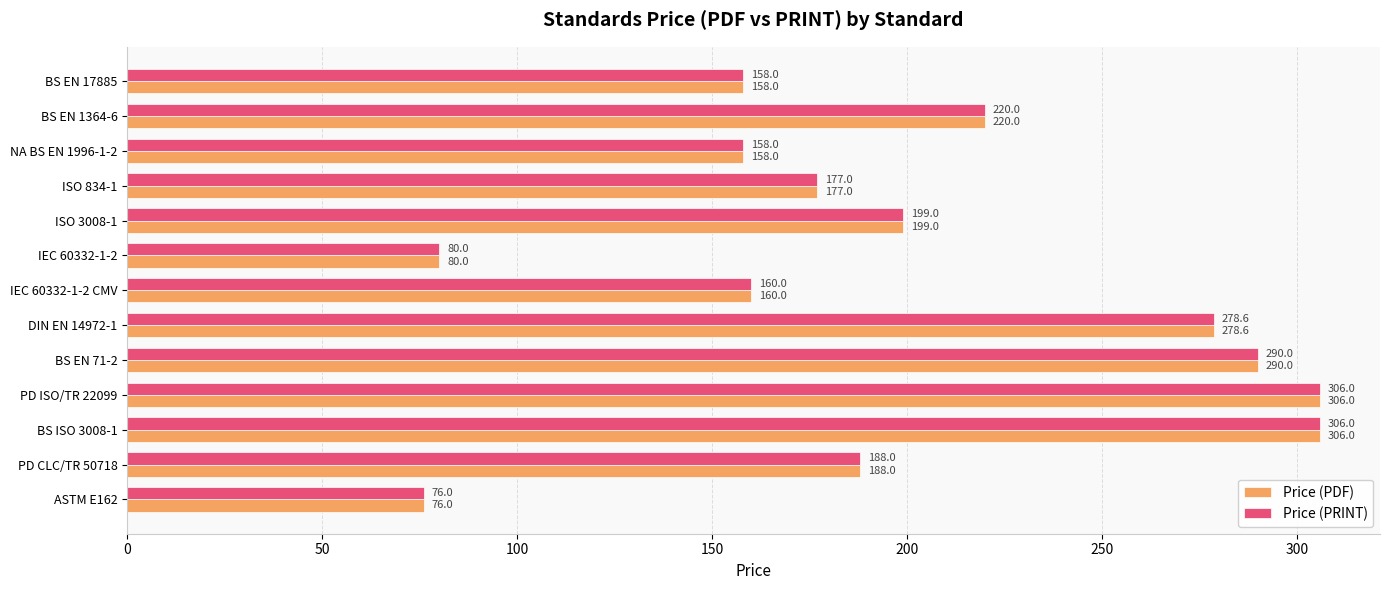

The value of Price (PRINT) at PD ISO/TR 22099 is 306.0. True or false?

True